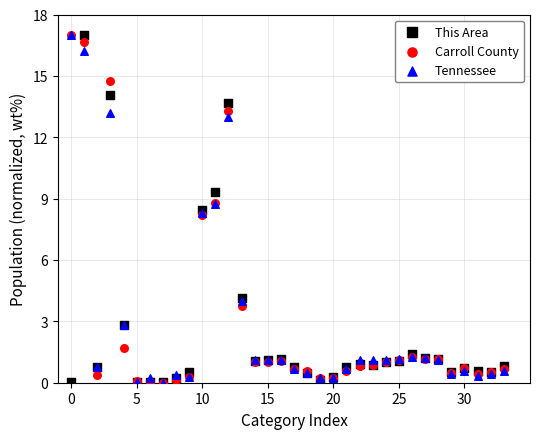

What are all the series names shown in the legend?

This Area, Carroll County, Tennessee